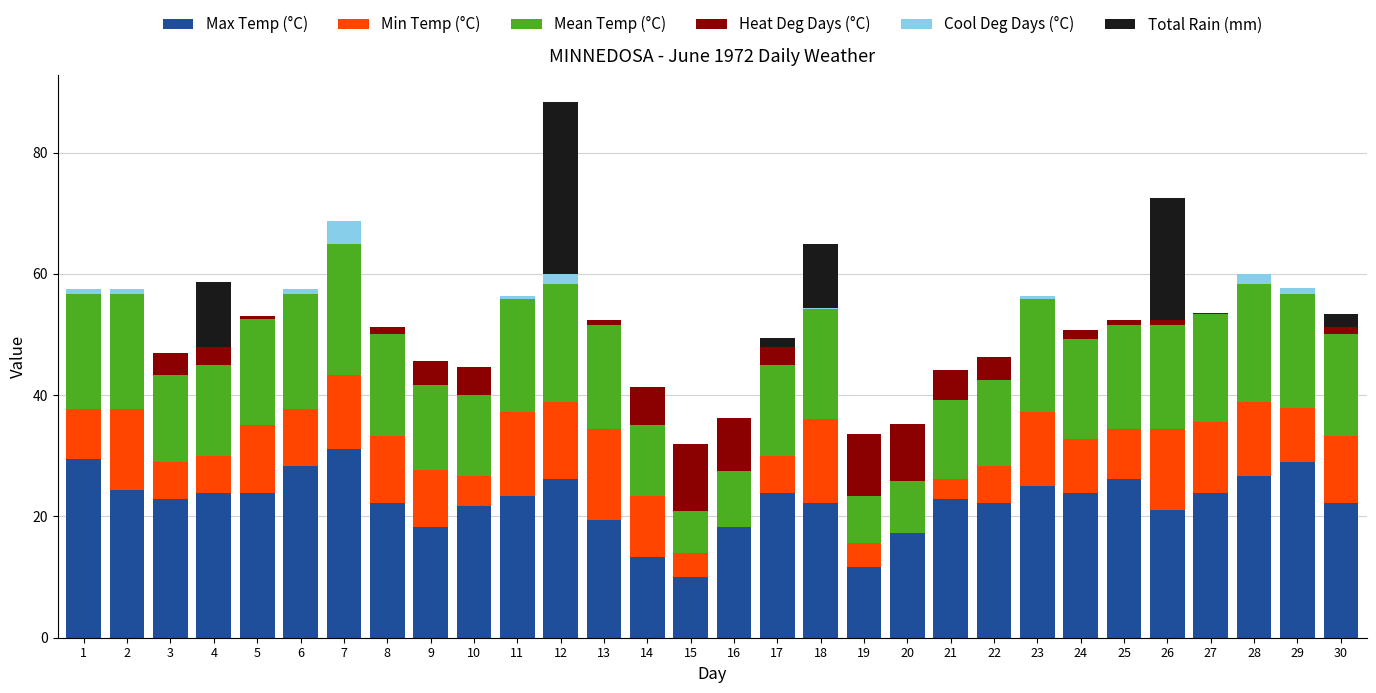

True or false: Min Temp (°C) has a value of 11.1 at 30.

True